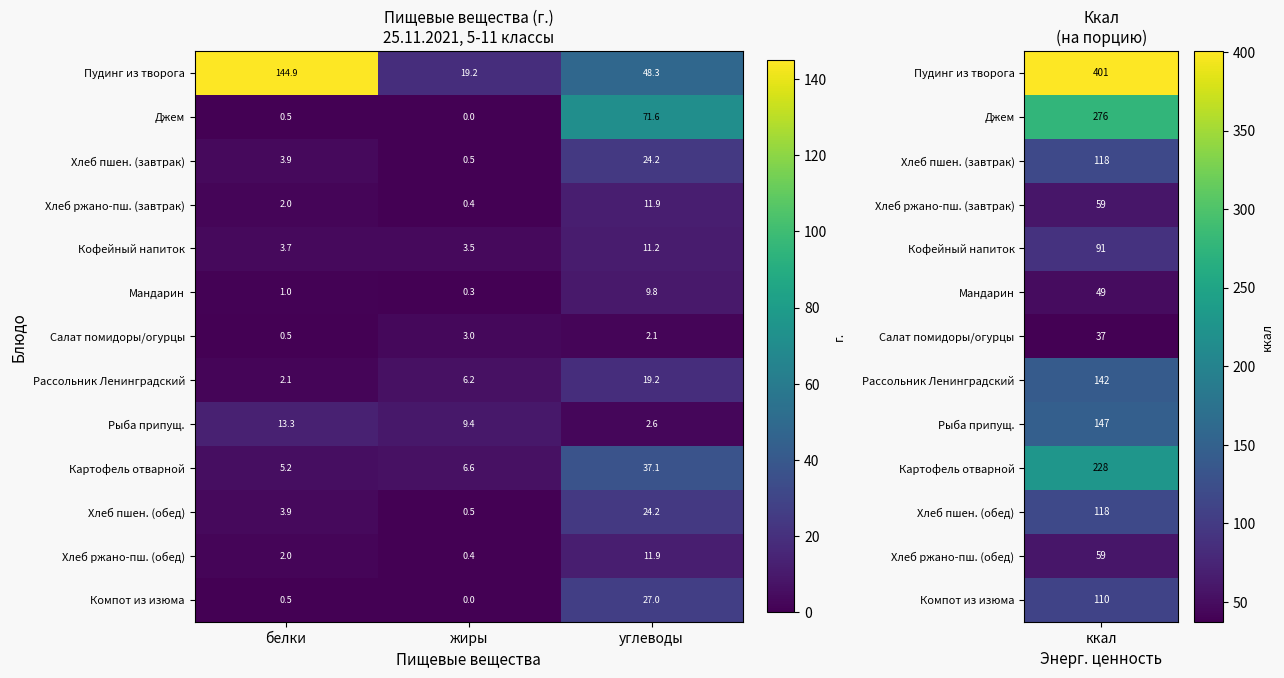

Which series changed the most between белки and жиры?

Пудинг из творога